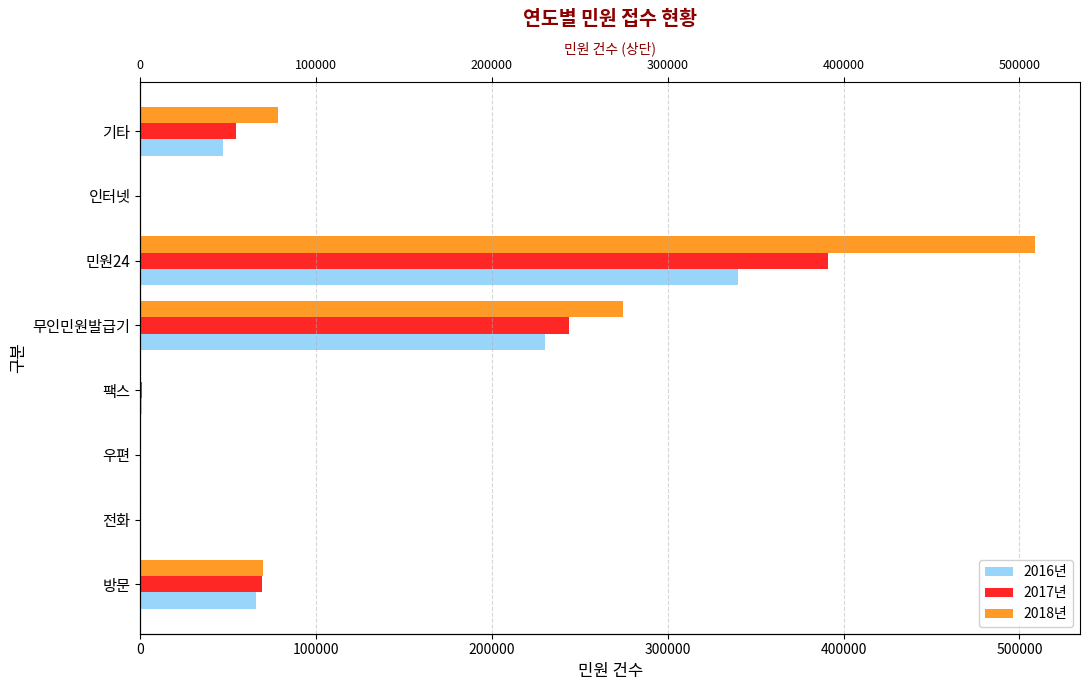

Rank the series at 전화 from lowest to highest value.

2018년, 2017년, 2016년